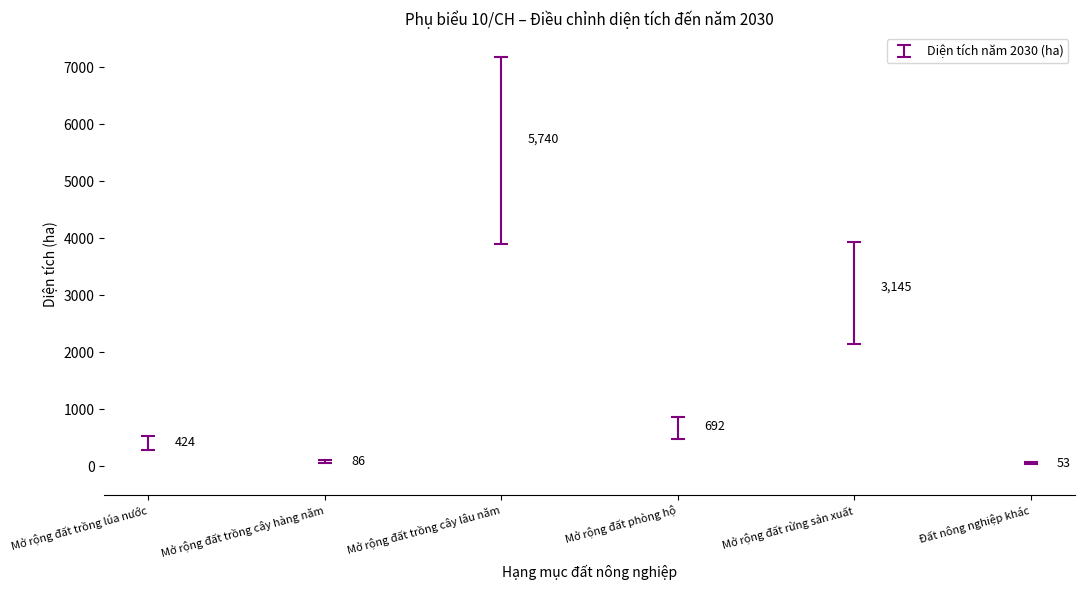

What Y value in the scatter plot is closest to 2896?

3145.0